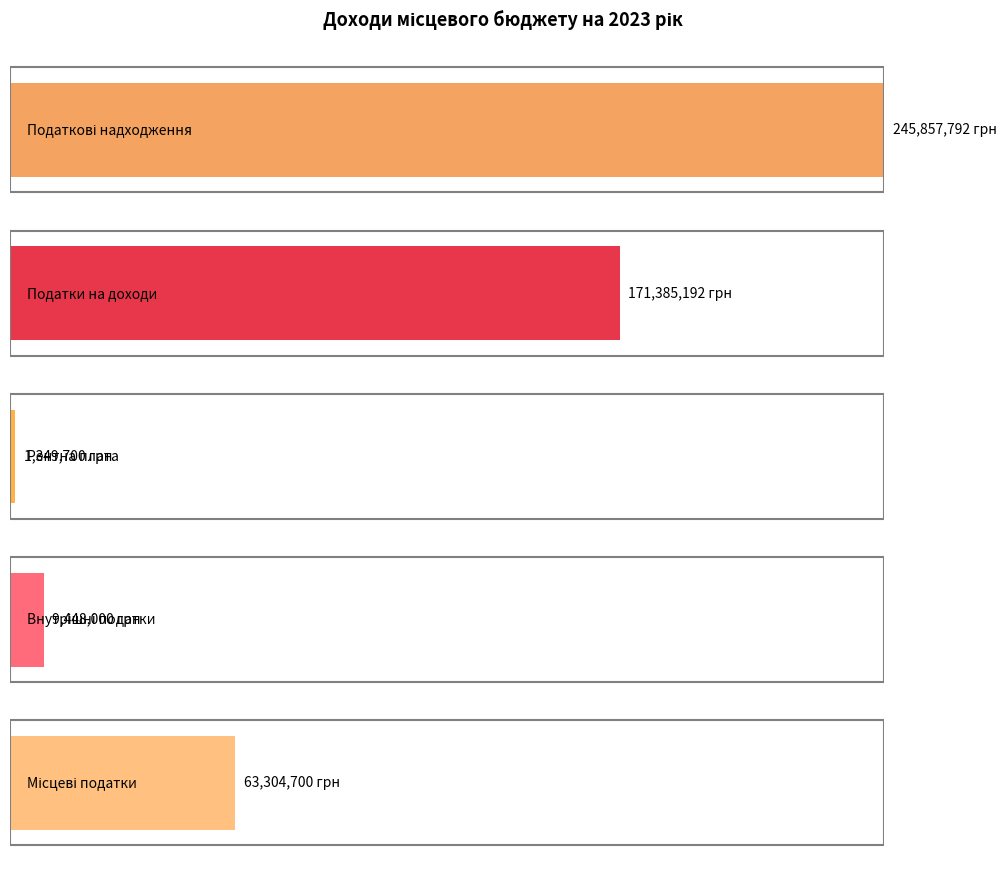

Reading left to right, extract all data points from this chart.

Податкові надходження: 245857792	245487592	370200	0
Податки на доходи: 171385192	171385192	0	0
Рентна плата: 1349700	1349700	0	0
Внутрішні податки: 9448000	9448000	0	0
Місцеві податки: 63304700	63304700	0	0